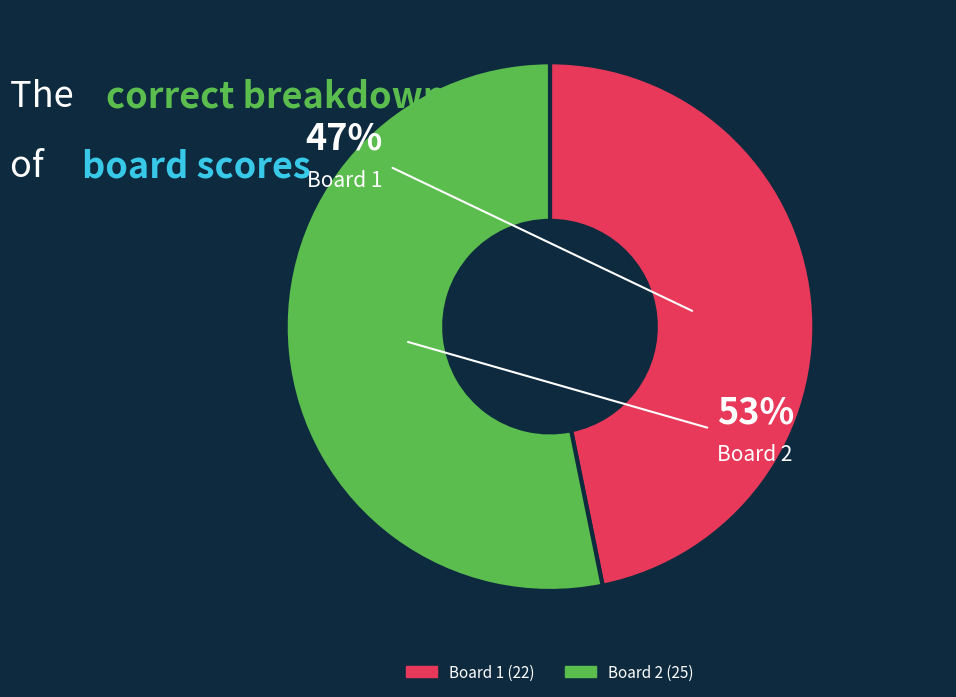

Approximately how many times larger is the value at Board 2 compared to Board 1?

1.1